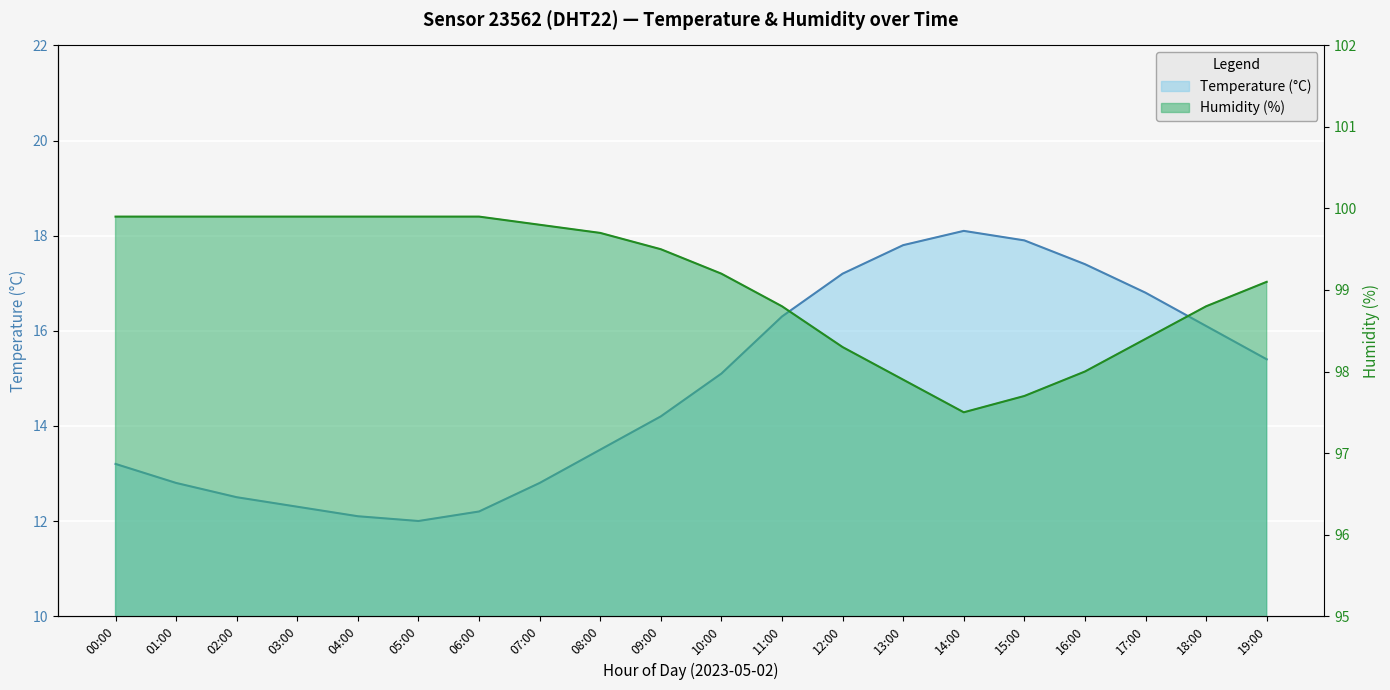

What is the maximum value shown in the chart?

99.9